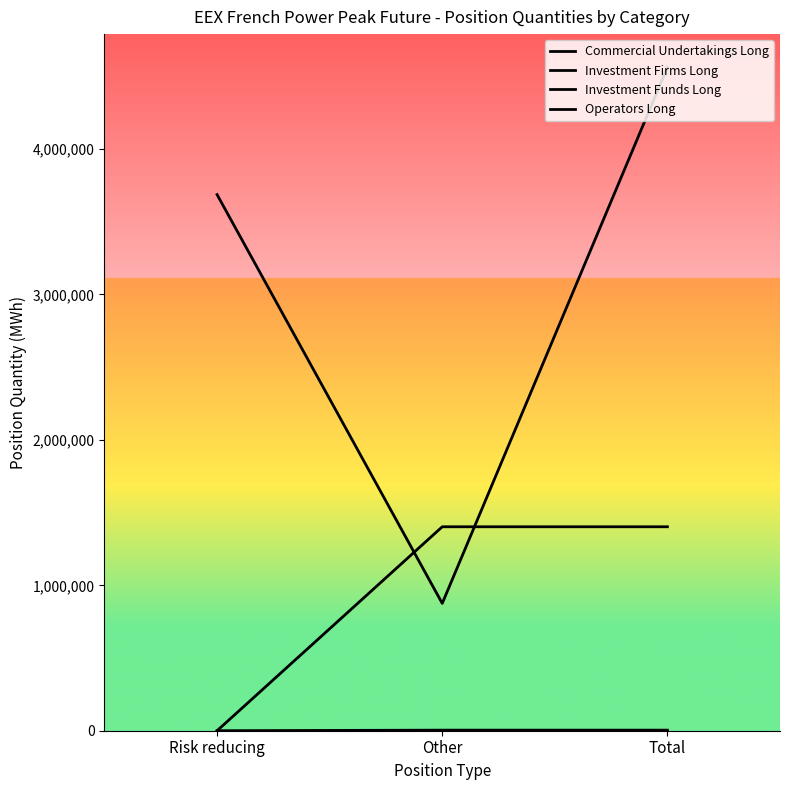

List the labels in order of Investment Funds Long value, smallest first.

Risk reducing, Other, Total